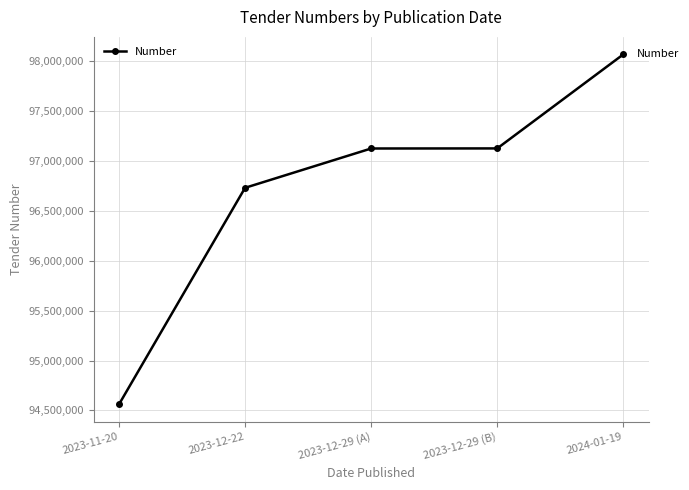

What is the approximate value at 2023-11-20, to the nearest 100?

94560500